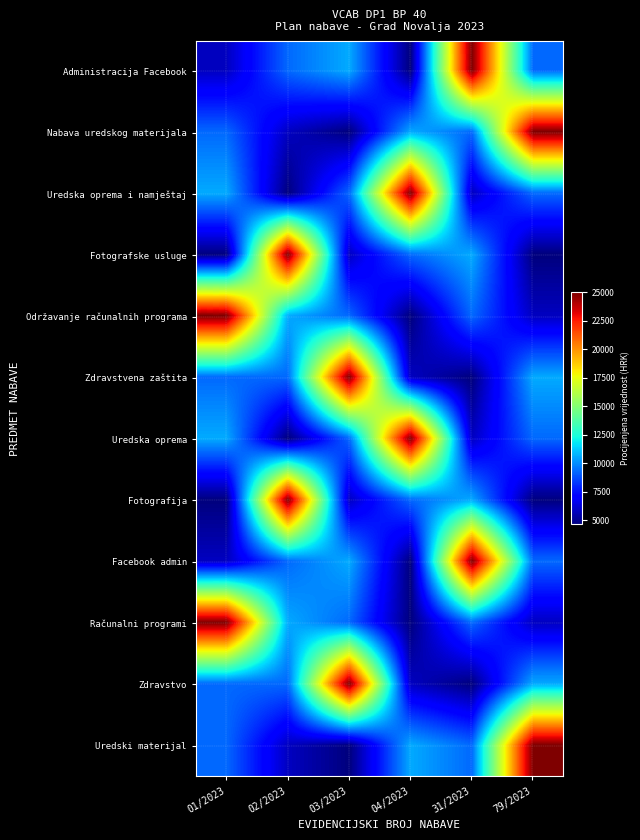

How many series are shown in this chart?

12